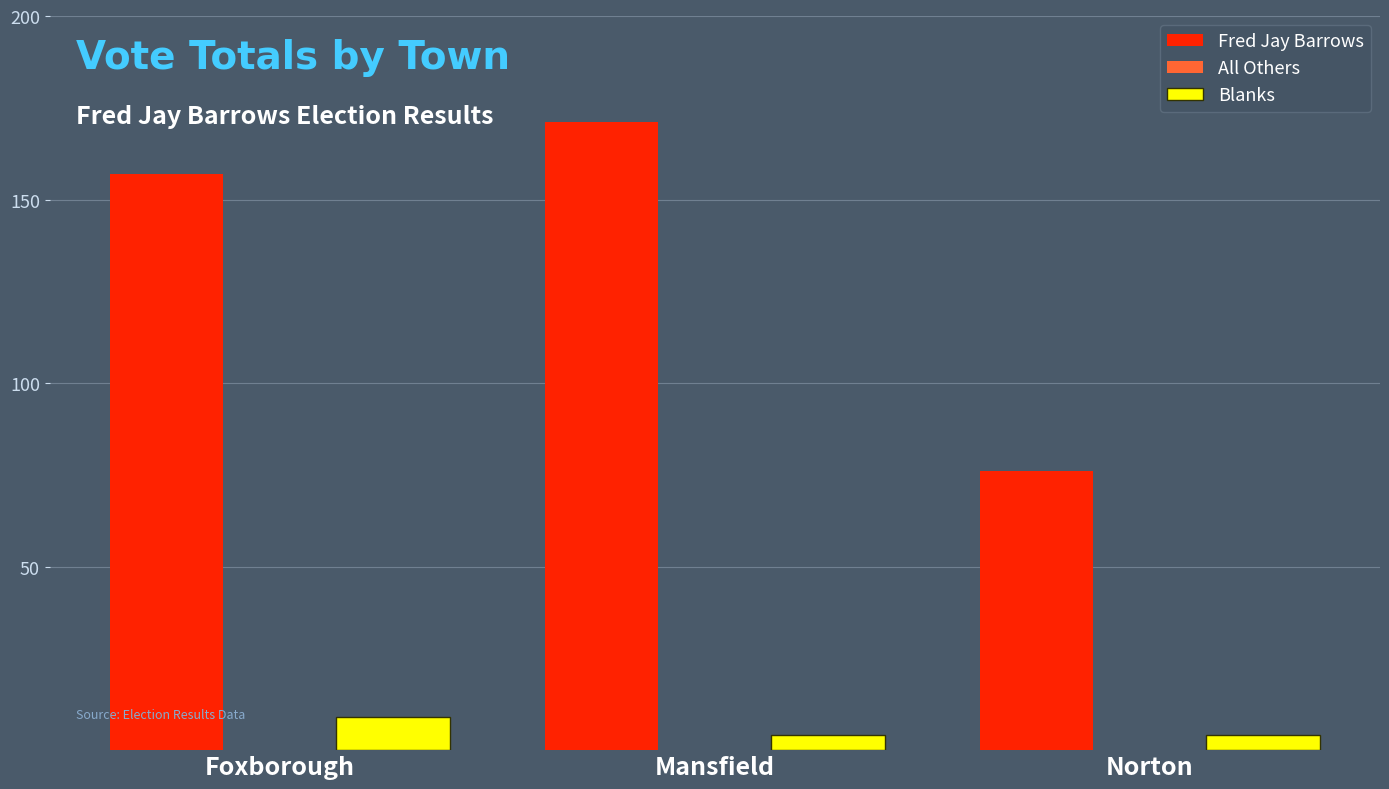

What is the lowest value of the Fred Jay Barrows series?

76